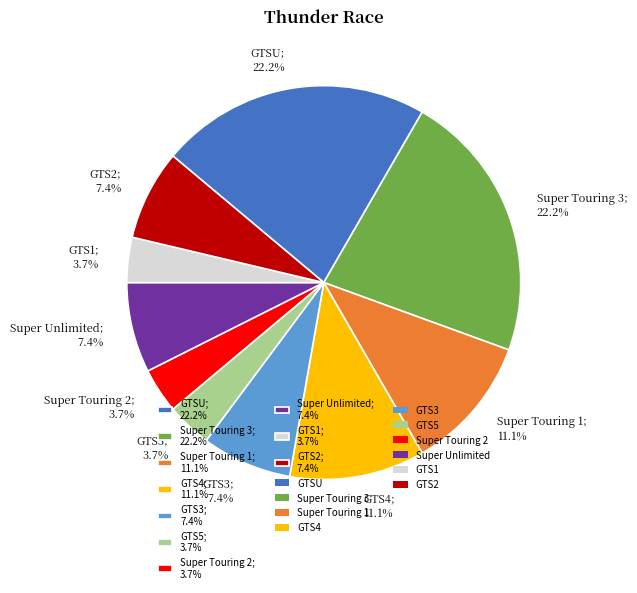

Combined, what portion of the pie is GTS2; 7.4% and GTS5; 3.7%?

11.1%